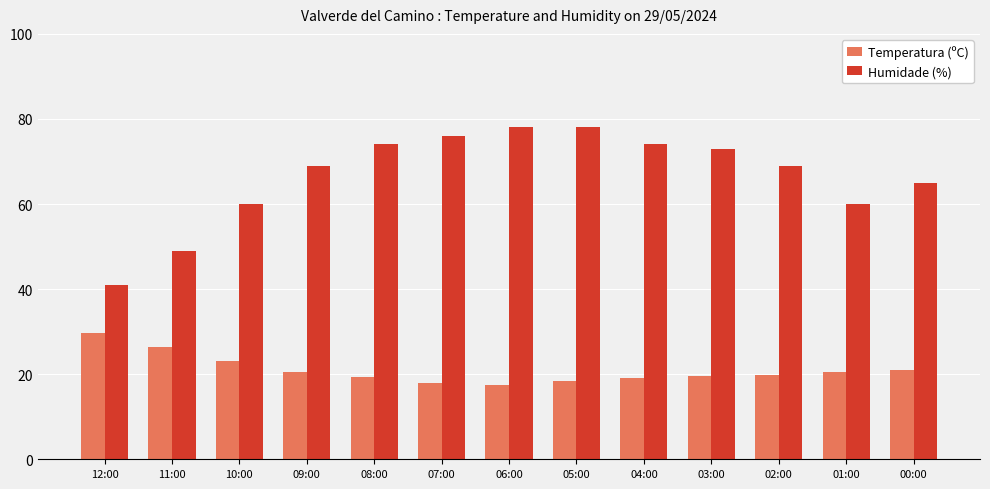

What is the label of the 1st bar from the left?

12:00